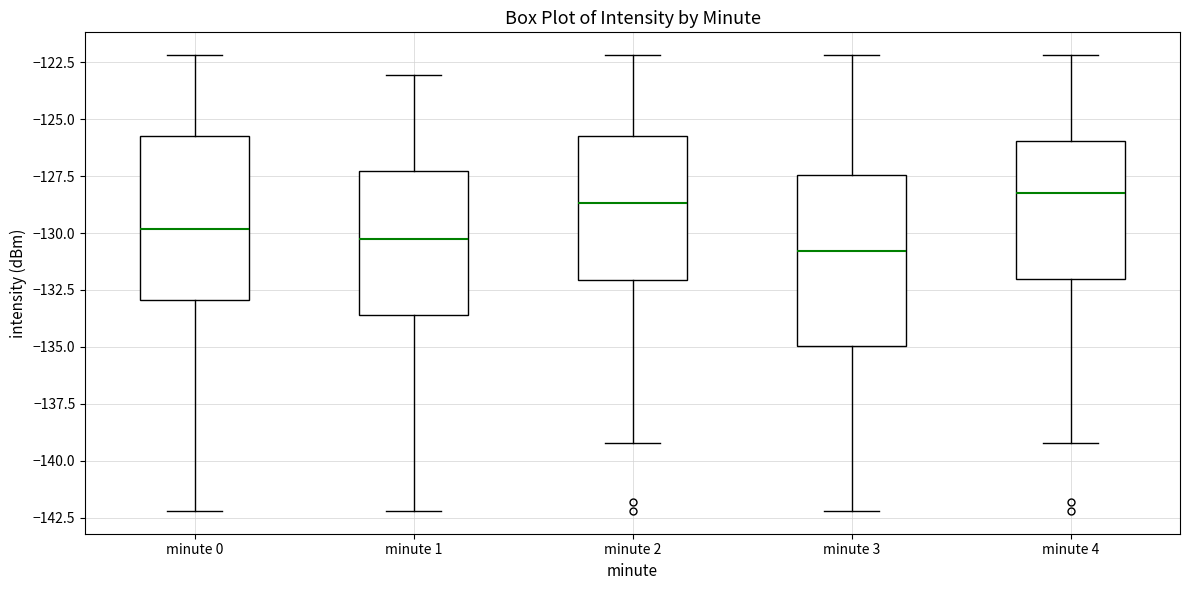

Which box has the lowest median line?

minute 3